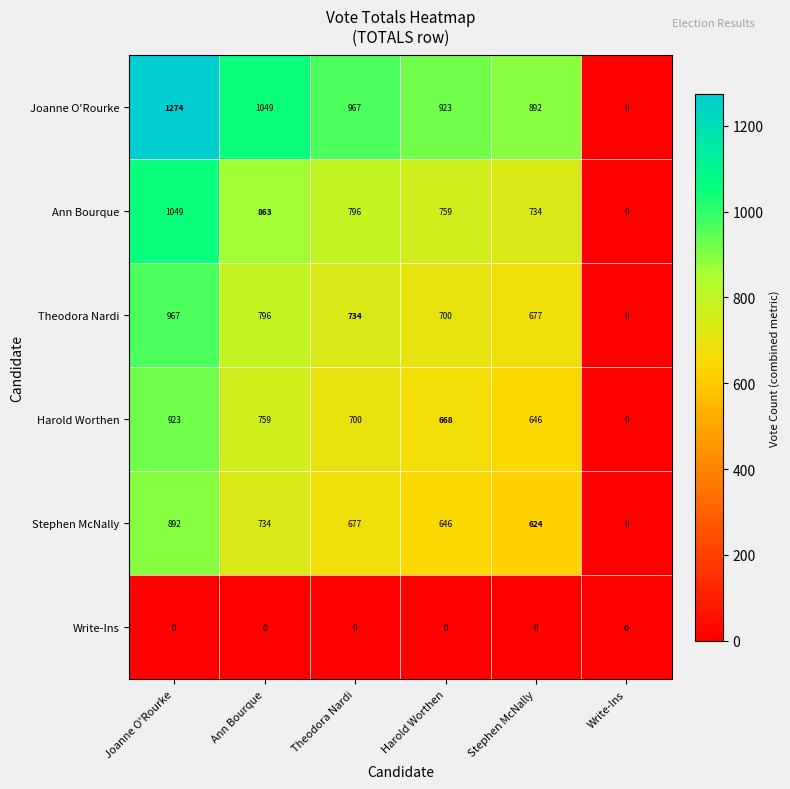

What is the difference between the Joanne O'Rourke values at Harold Worthen and Write-Ins?

923